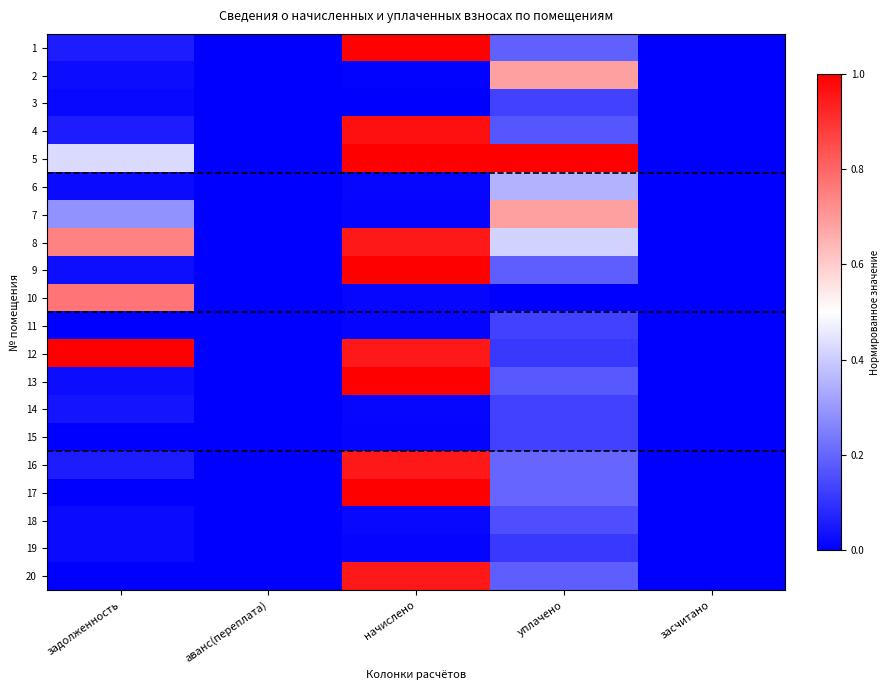

Which has a higher value, аванс(переплата) or начислено?

начислено